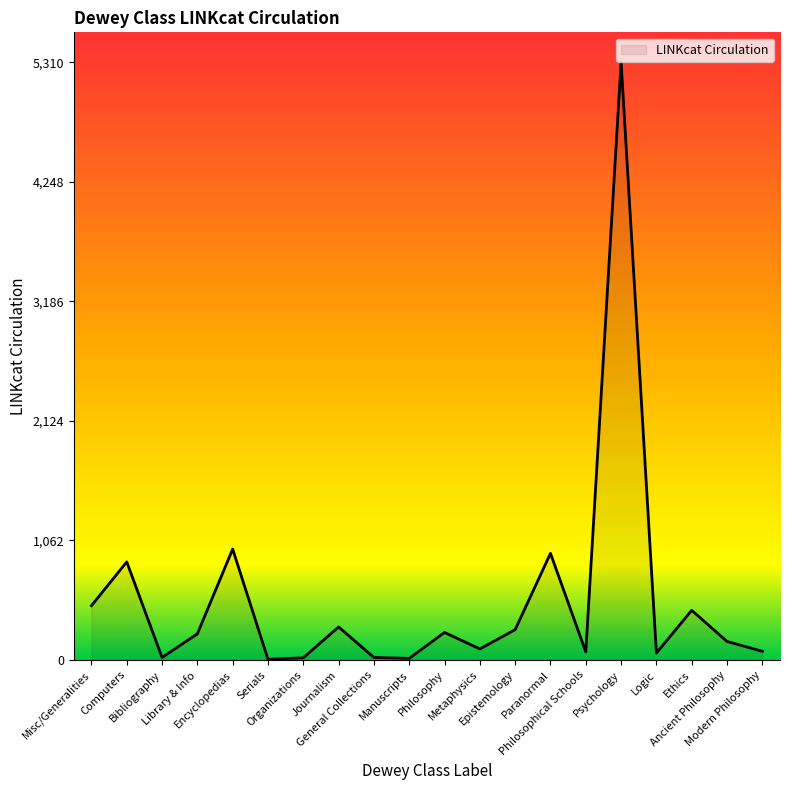

The value at Ancient Philosophy is 164. True or false?

True